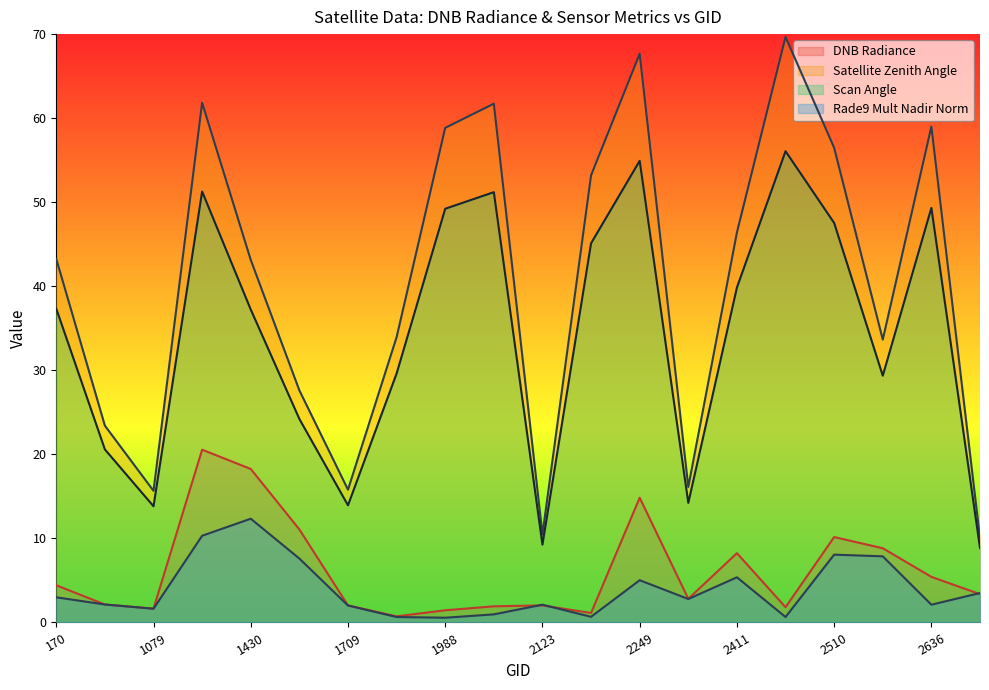

What is the difference between the highest and lowest values at 2213?

52.5